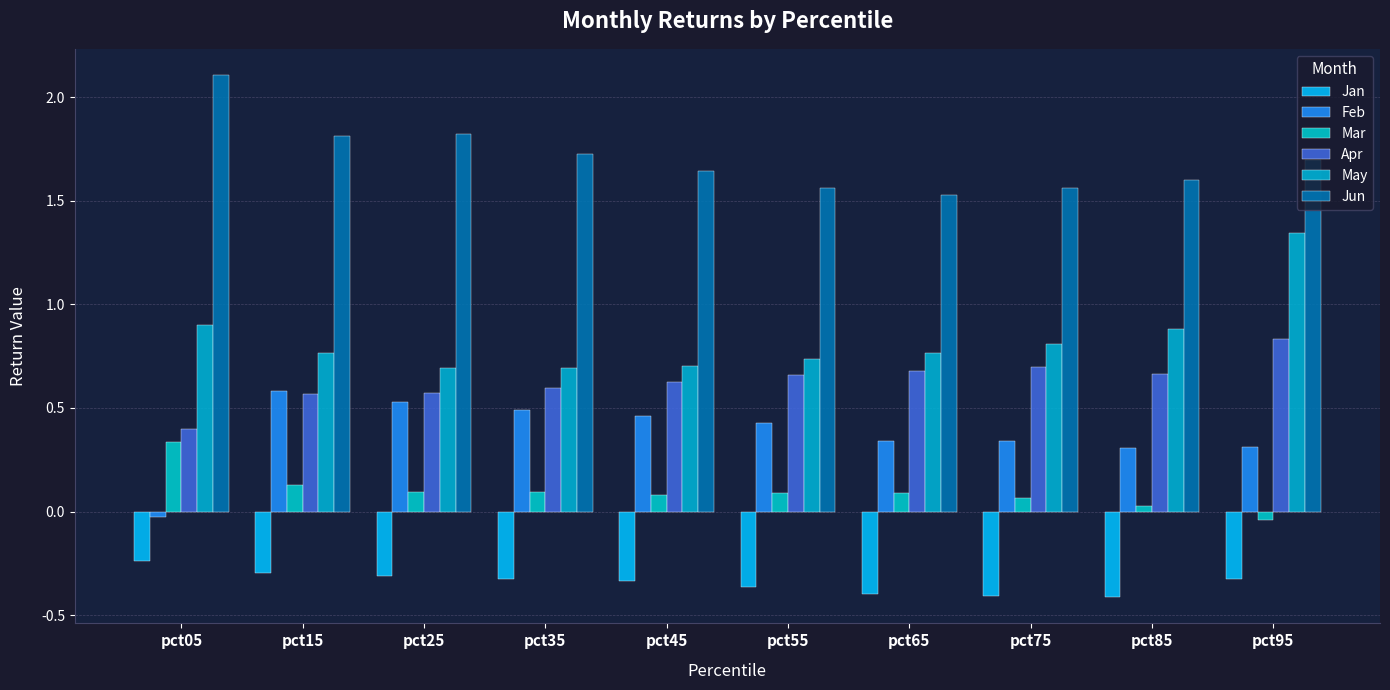

Rank the series at pct35 from highest to lowest value.

Jun, May, Apr, Feb, Mar, Jan